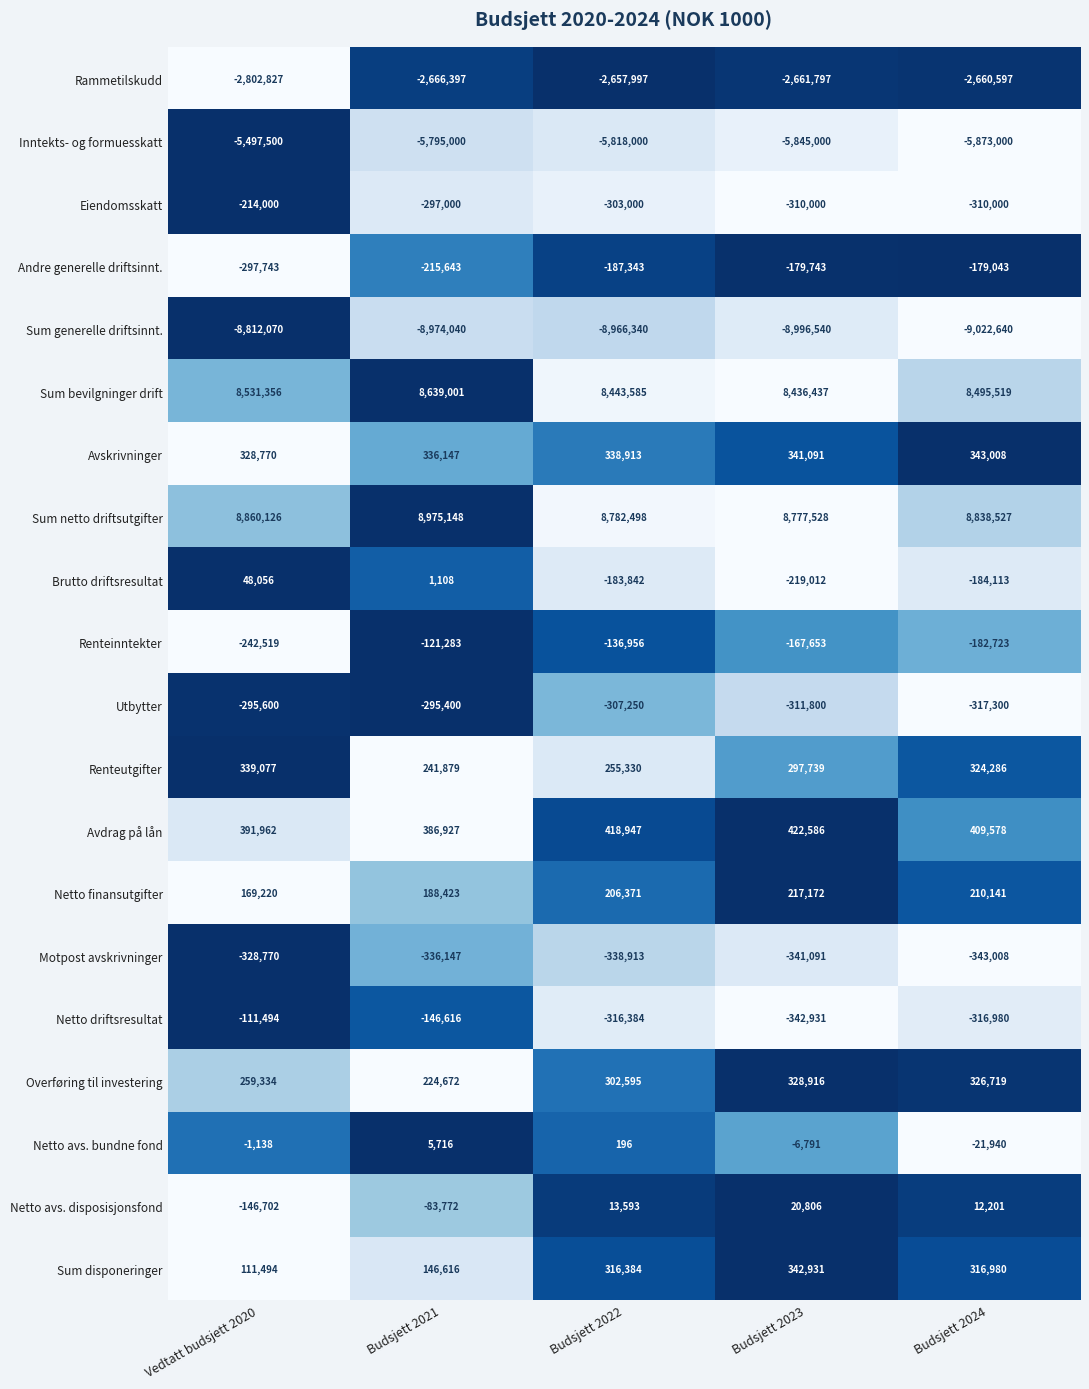

What is the total value across all series at Vedtatt budsjett 2020?

289032